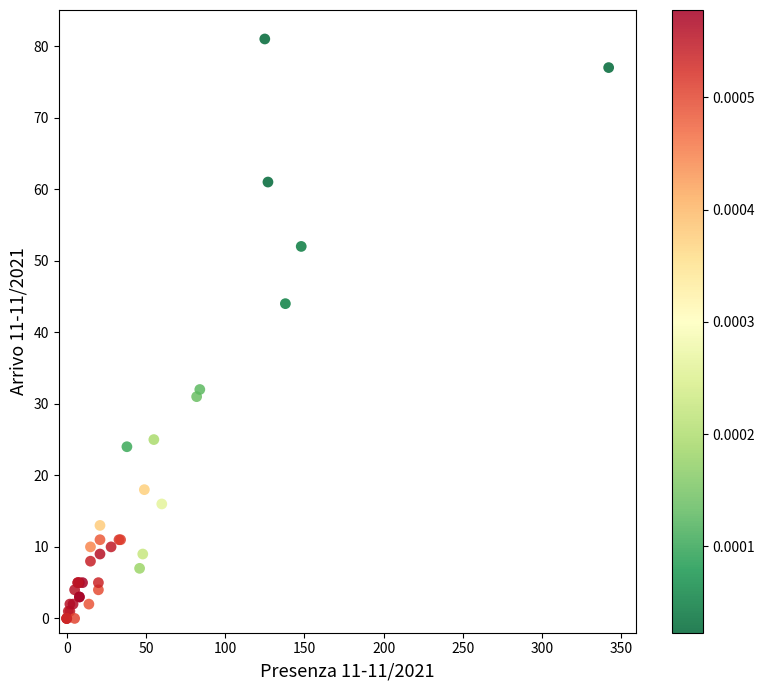

What Y value in the scatter plot is closest to 40?

44